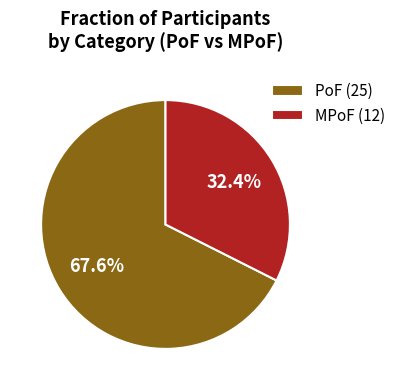

Which category accounts for the majority?

PoF